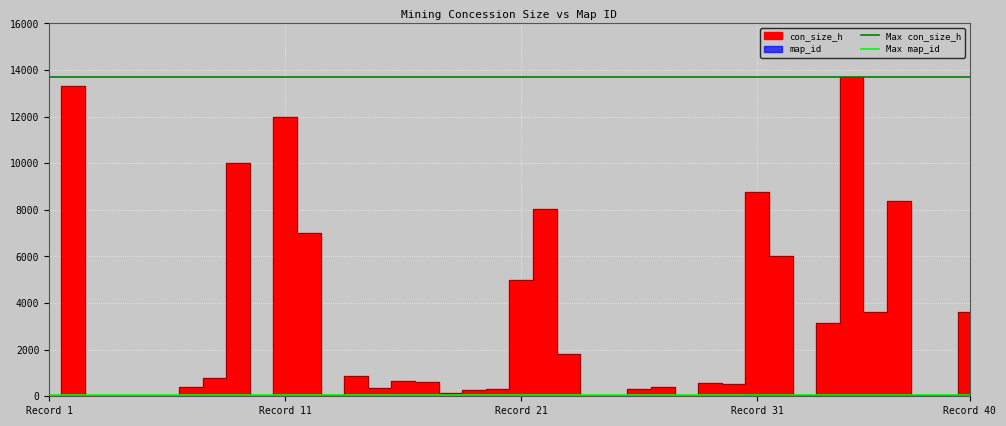

The Max con_size_h series shows 4403 at Record 1. True or false?

False